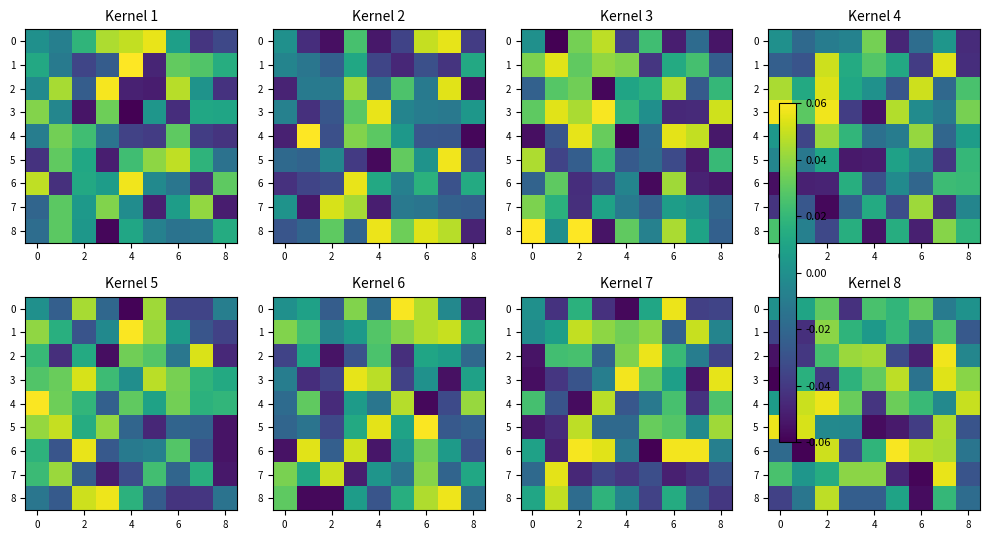

What is the difference between the maximum and second lowest values in the 6 series?

0.1